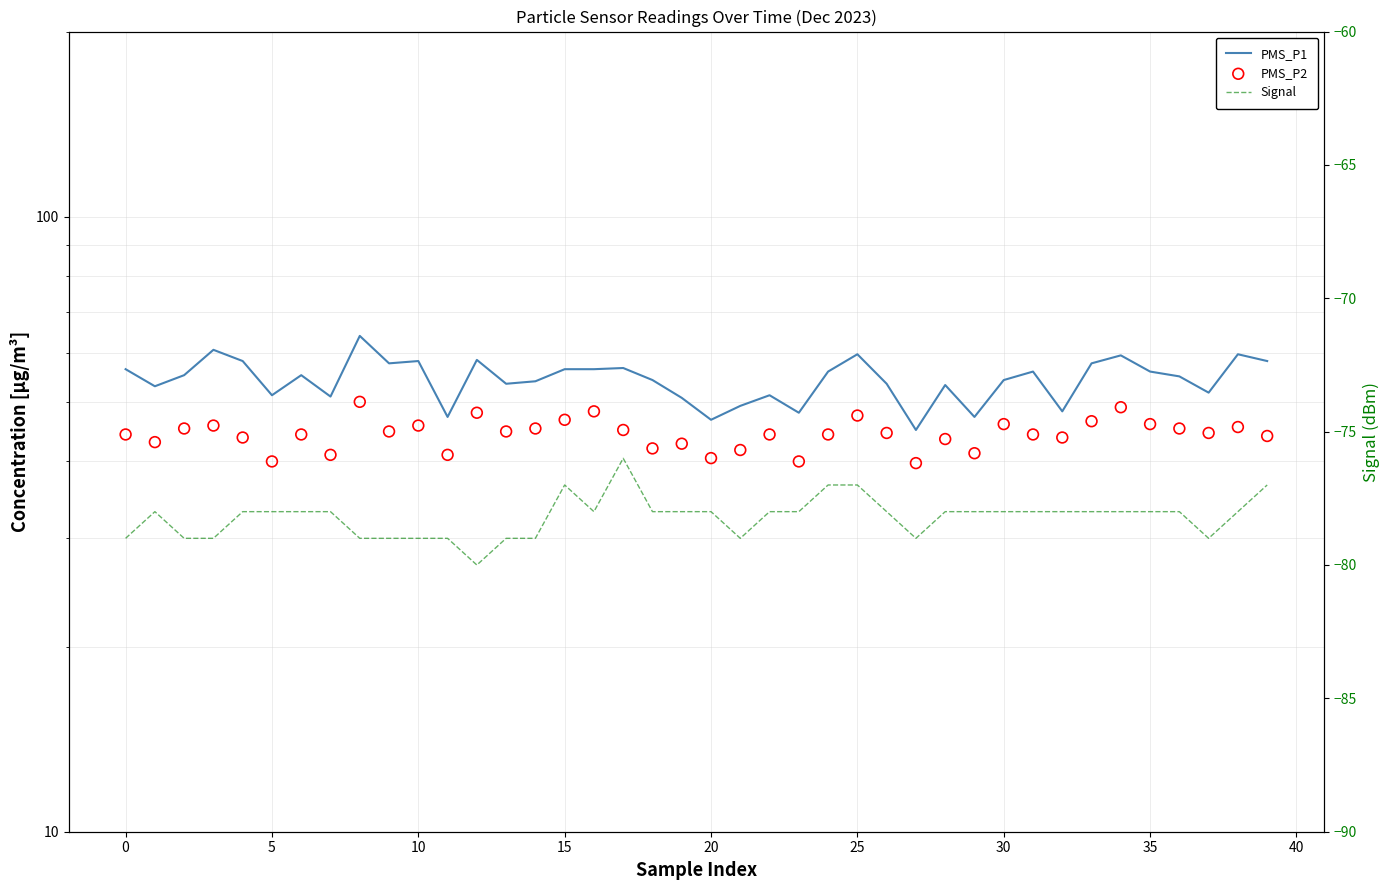

Is the value of PMS_P2 at 45 greater than the value of PMS_P1 at 34?

No